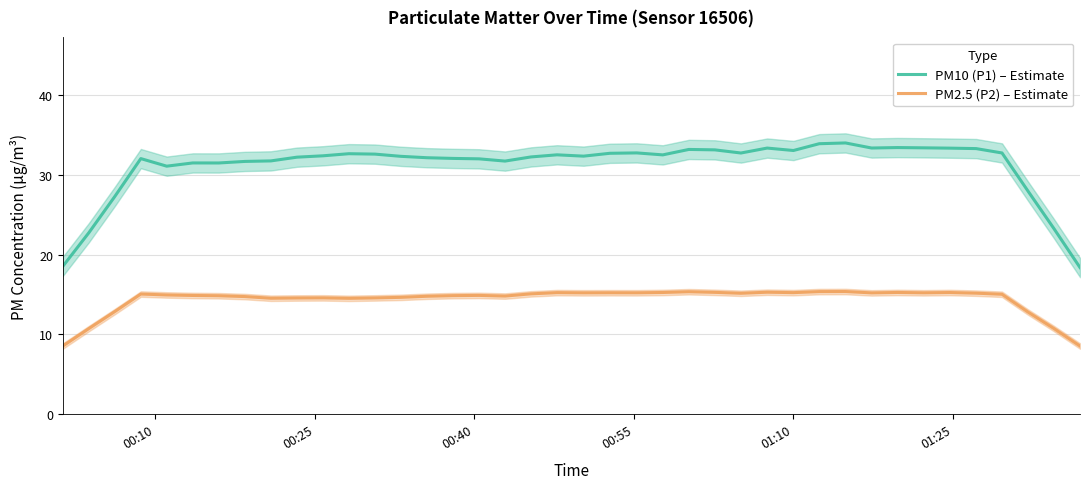

Rank the series by their average value, from highest to lowest.

PM10 (P1) – Estimate, PM2.5 (P2) – Estimate